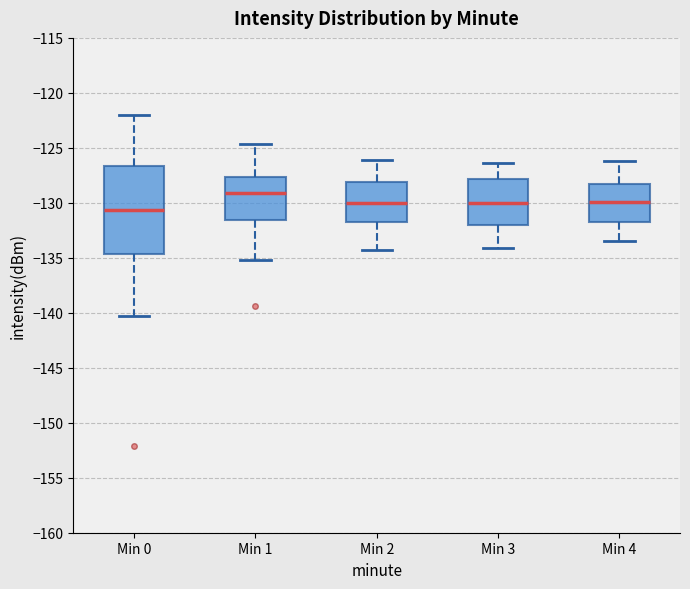

Which box's median line is the lowest?

Min 0